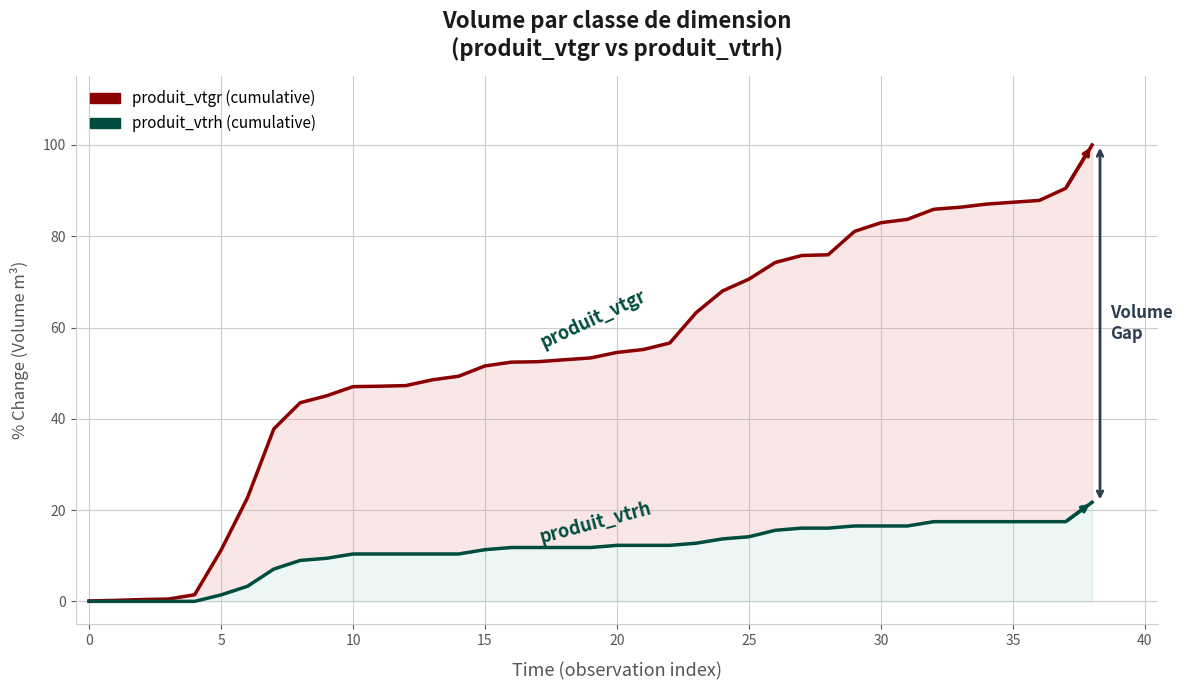

Rank the series by their average value, from highest to lowest.

produit_vtgr (cumulative), produit_vtrh (cumulative)